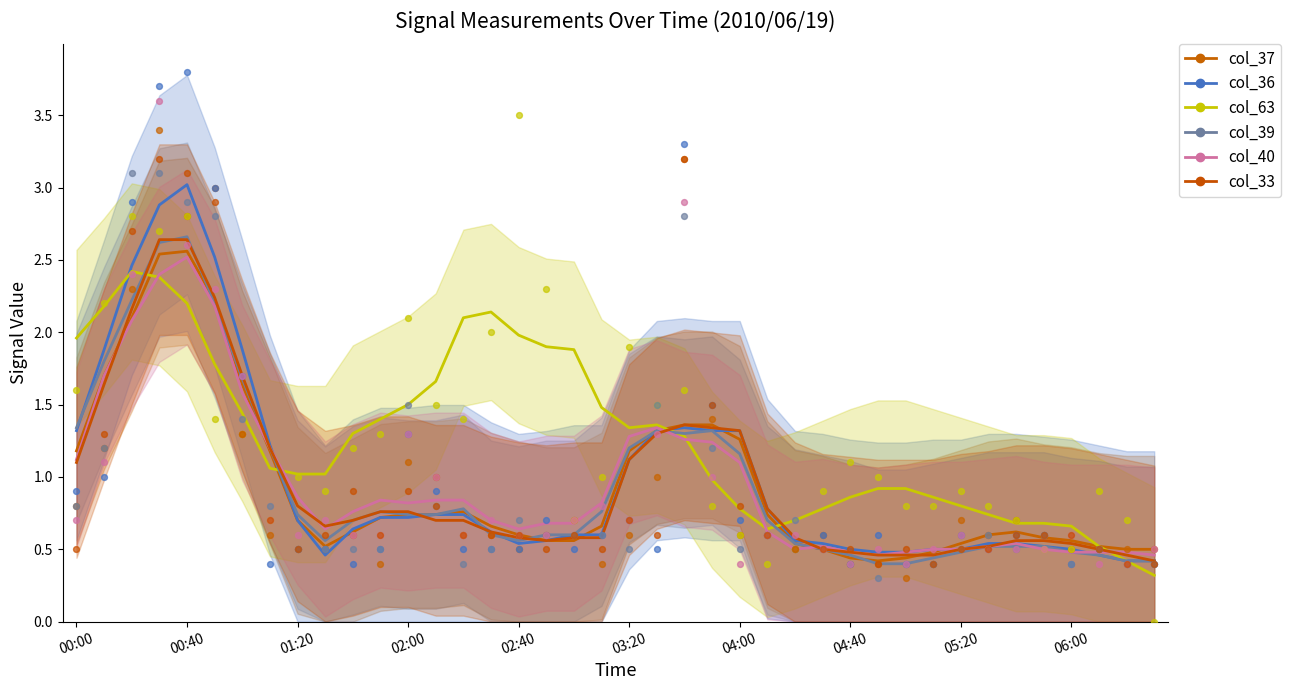

Which series reaches the minimum Y coordinate?

col_63